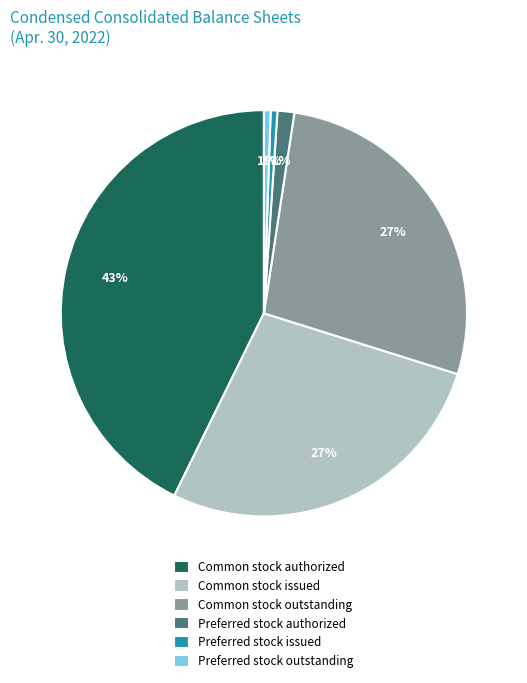

Combined, do Preferred stock outstanding and Common stock outstanding account for over 50%?

No